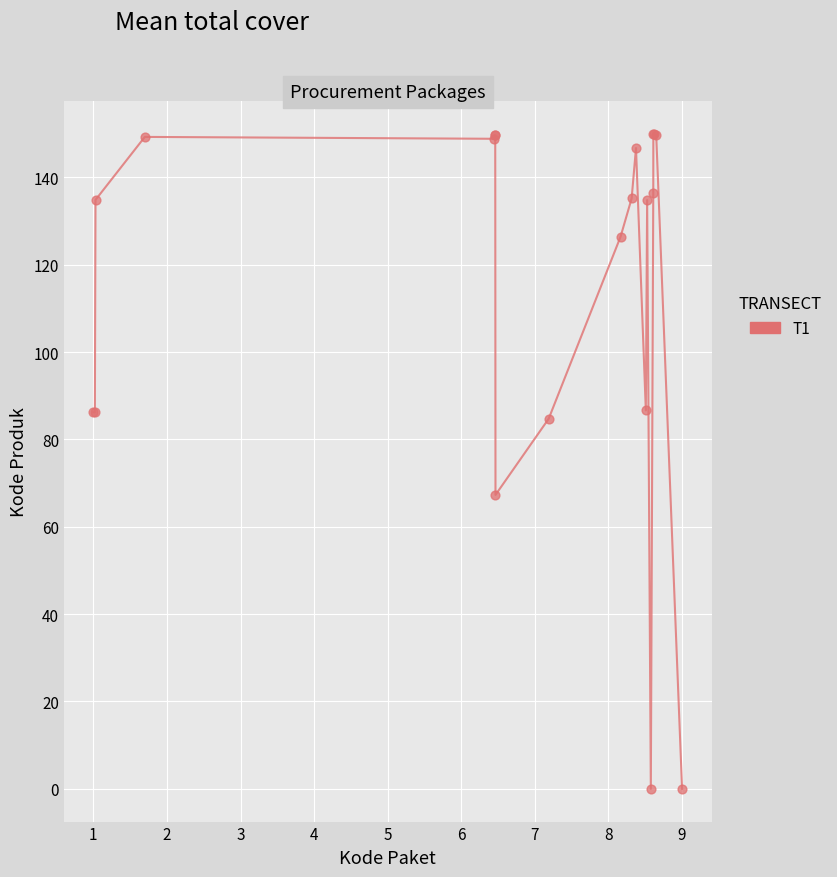

What Y value in the scatter plot is closest to 75?

67.3